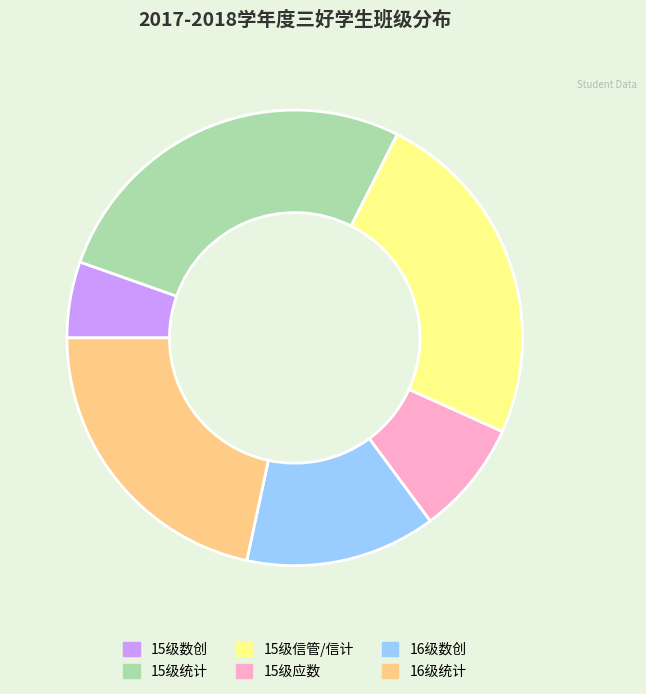

Which category has the smallest portion of the pie?

15级数创